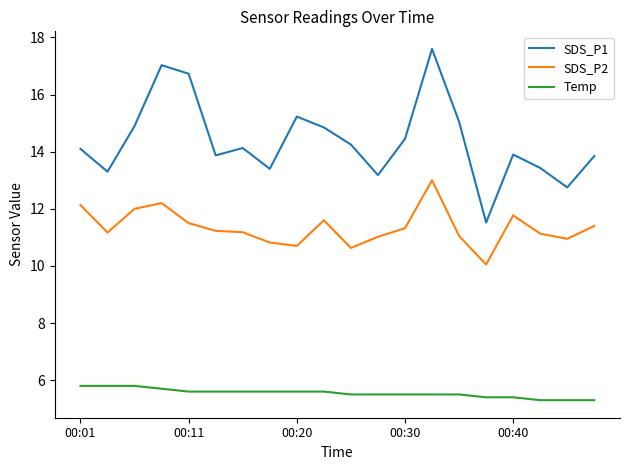

In SDS_P2, how many points are higher than both neighbors (excluding endpoints)?

4